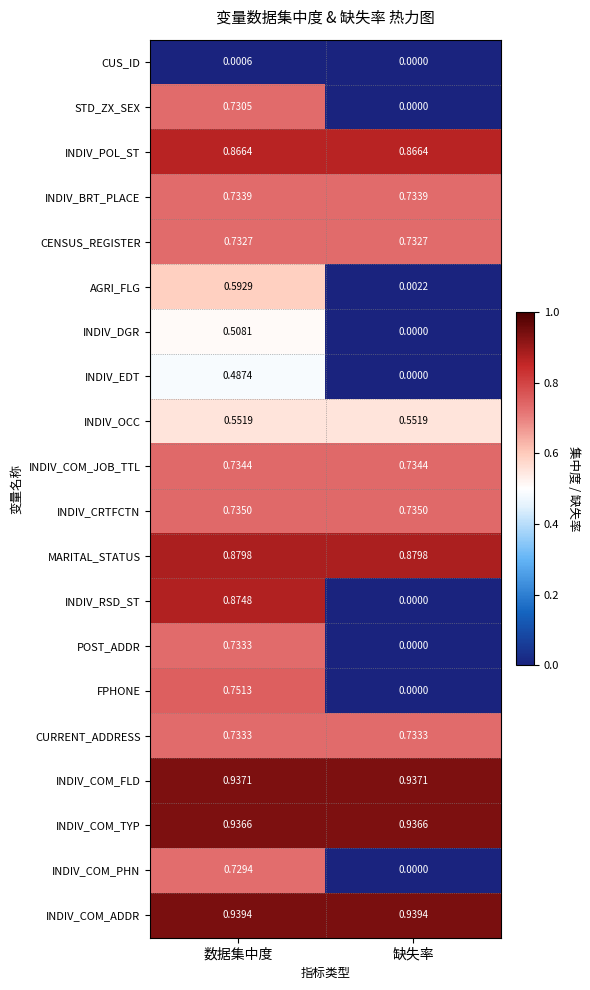

Which series has the widest spread of values?

INDIV_RSD_ST